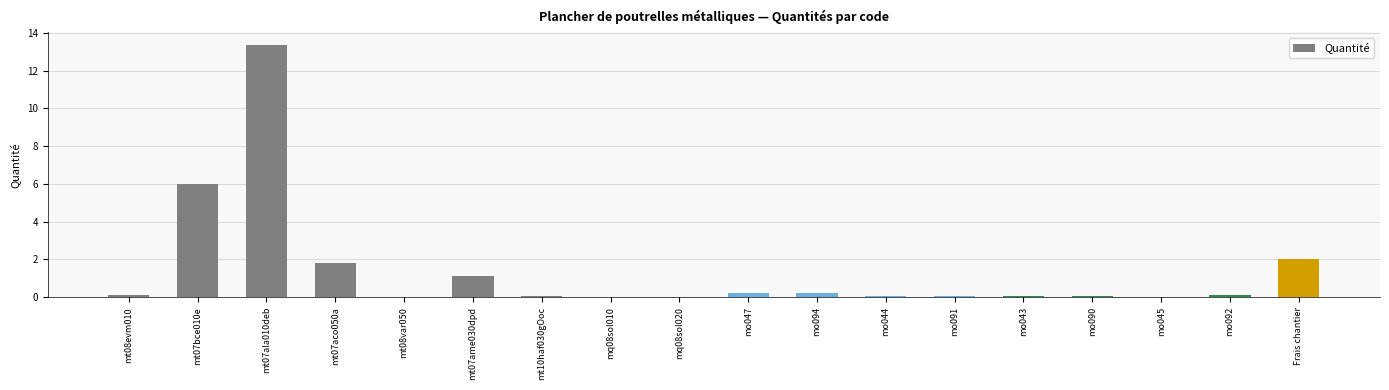

What is the change in value from mt08var050 to mo092?

+0.1